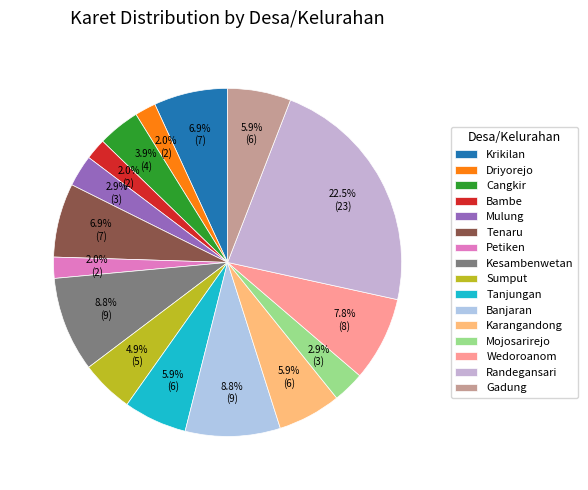

The Randegansari slice represents 23% of the pie. True or false?

True